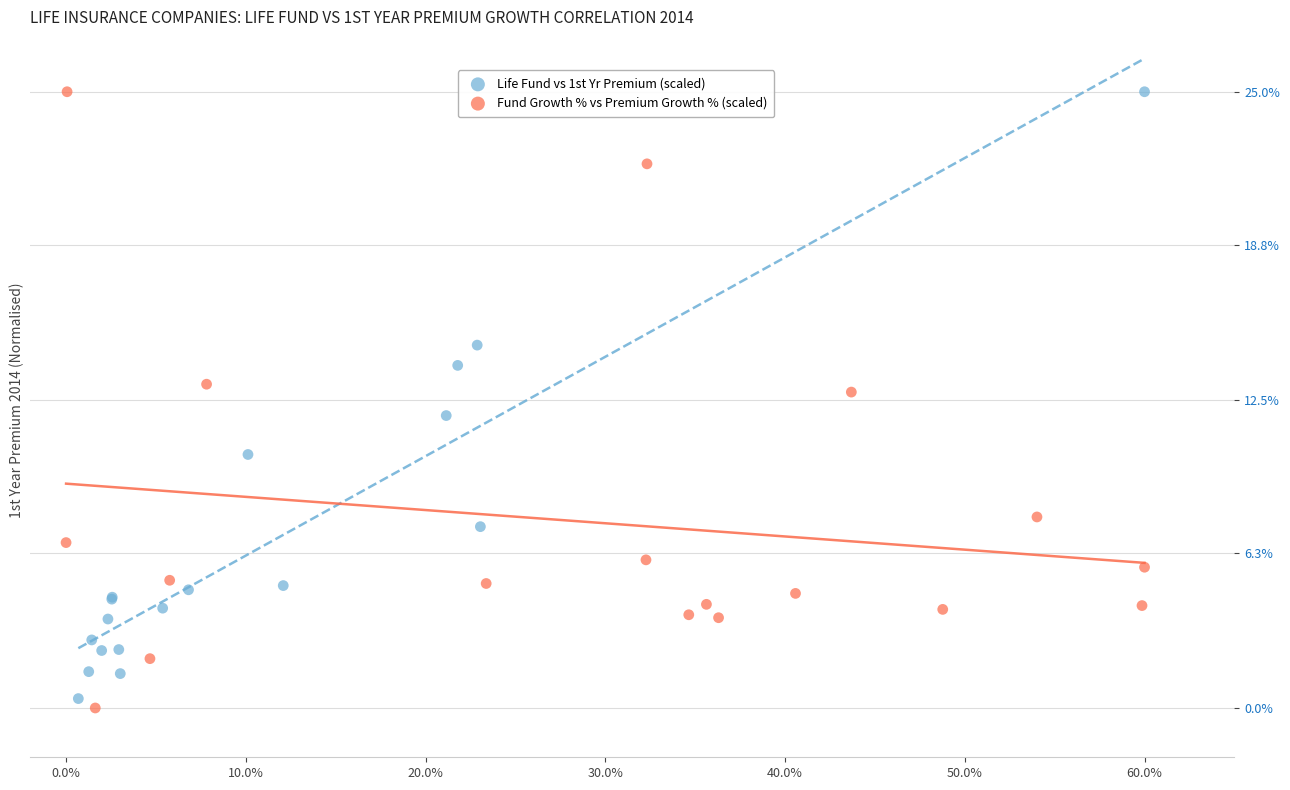

What are all the series names shown in the legend?

Life Fund vs 1st Yr Premium (scaled), Fund Growth % vs Premium Growth % (scaled)